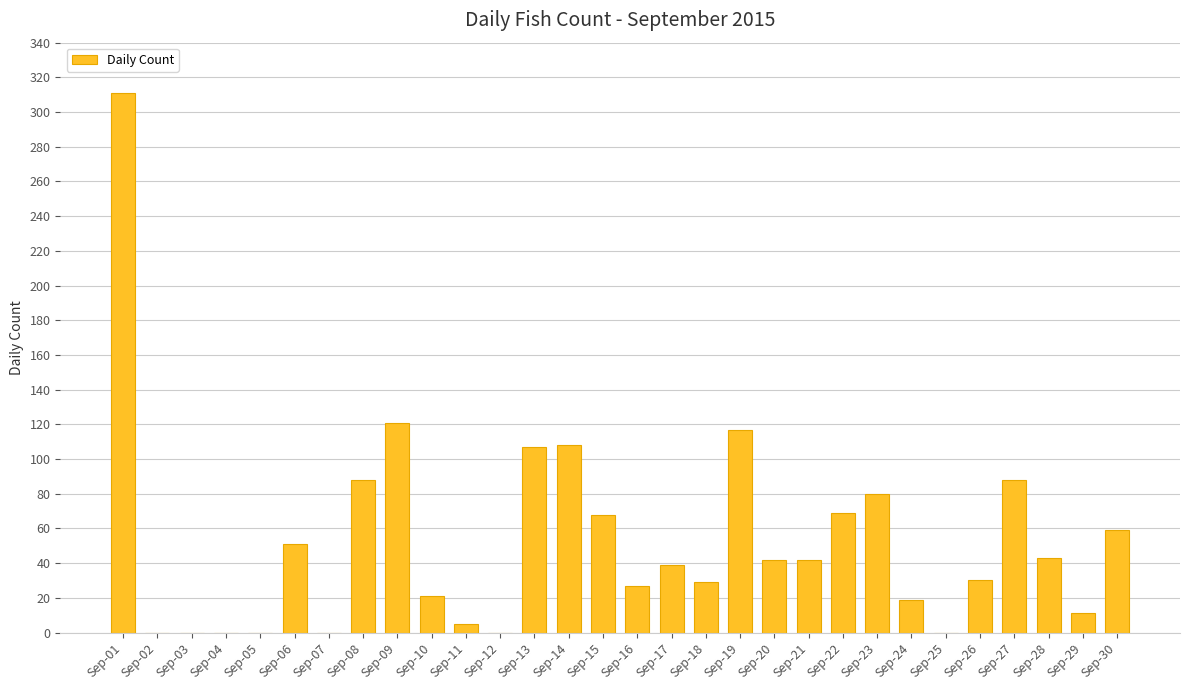

Count the number of categories in the chart.

30